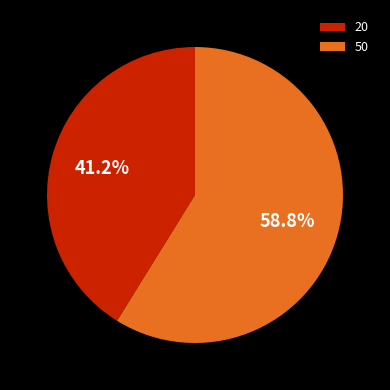

What is the majority slice?

50